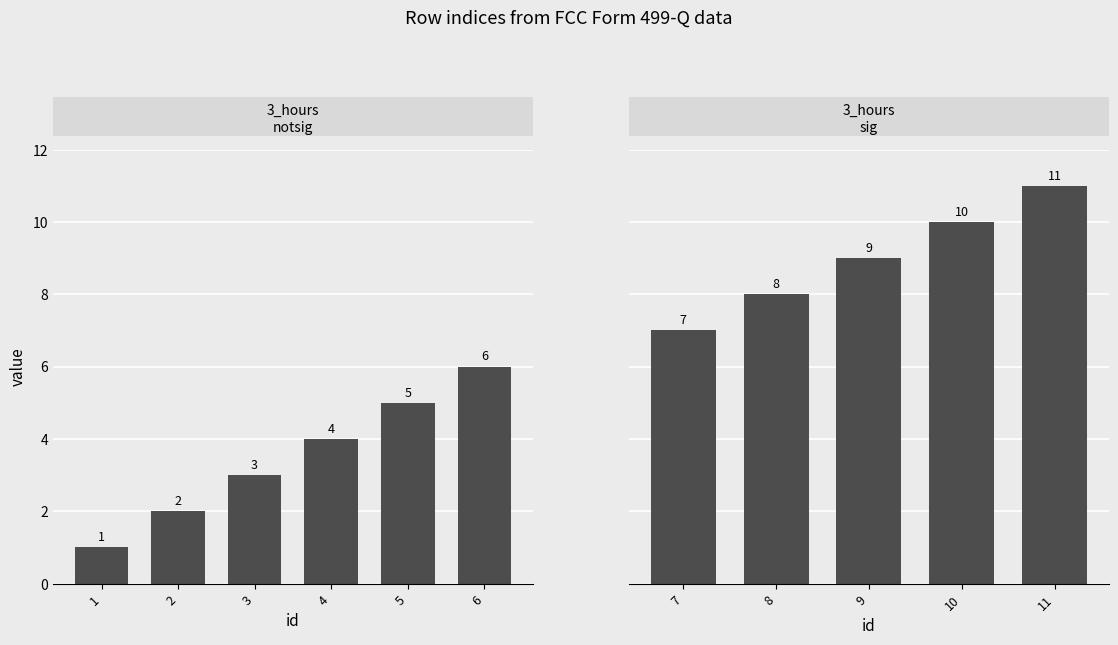

What is the greatest value displayed?

11